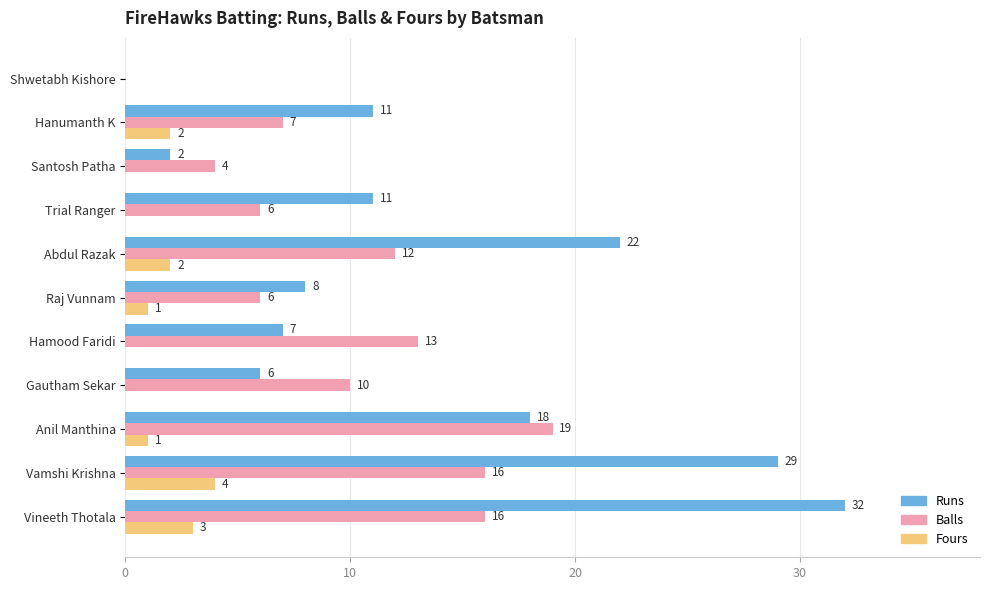

What is the maximum value shown in the chart?

32